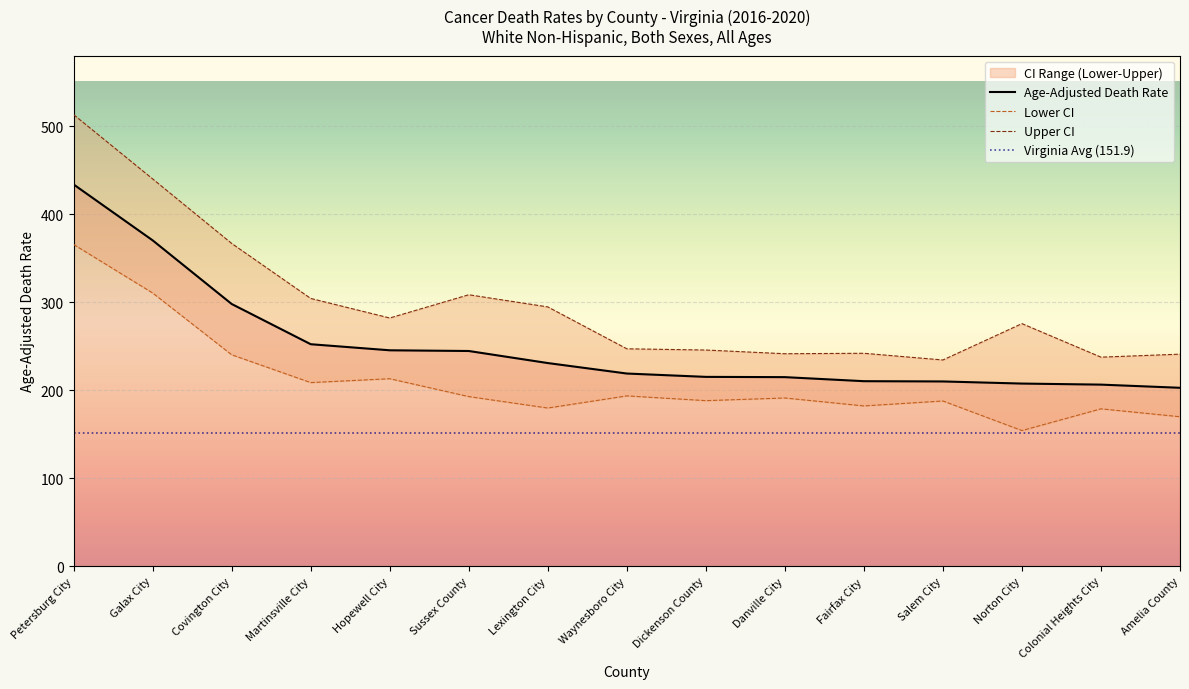

What is the label of the 3rd point from the left?

Covington City